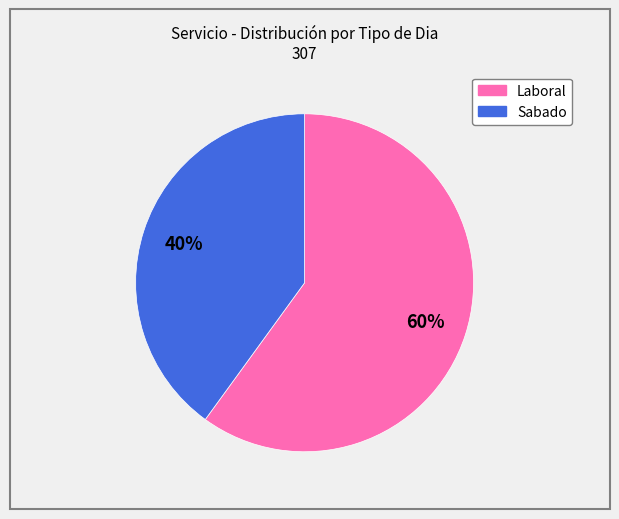

To the nearest percent, what percentage of the pie is Laboral?

60%